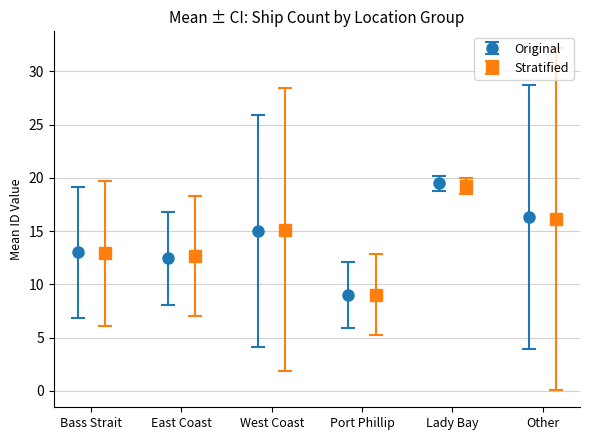

How many interior local peaks does the Original series have?

2